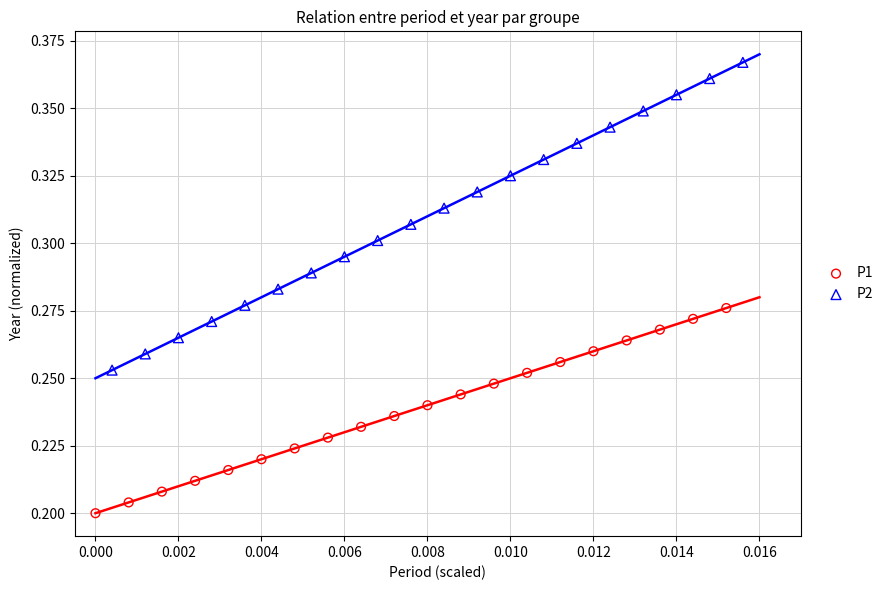

Which series reaches the maximum Y coordinate?

P2